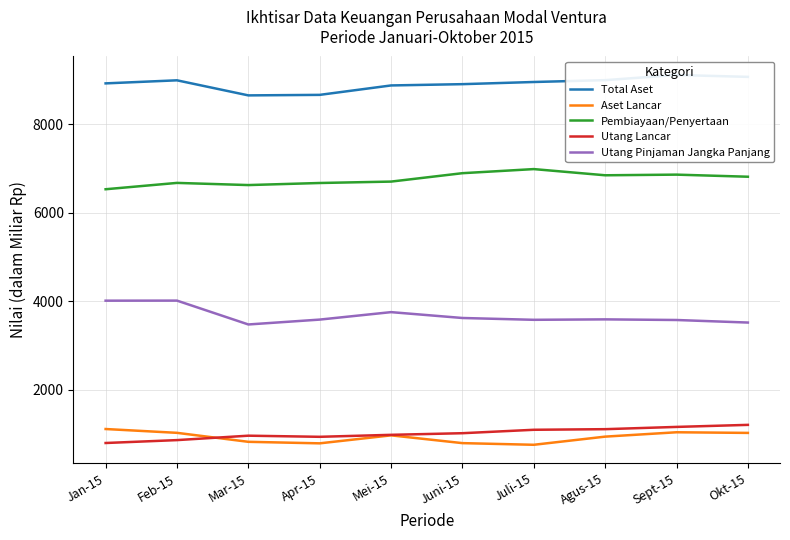

What is the difference between the Pembiayaan/Penyertaan values at Jan-15 and Agus-15?

315.5